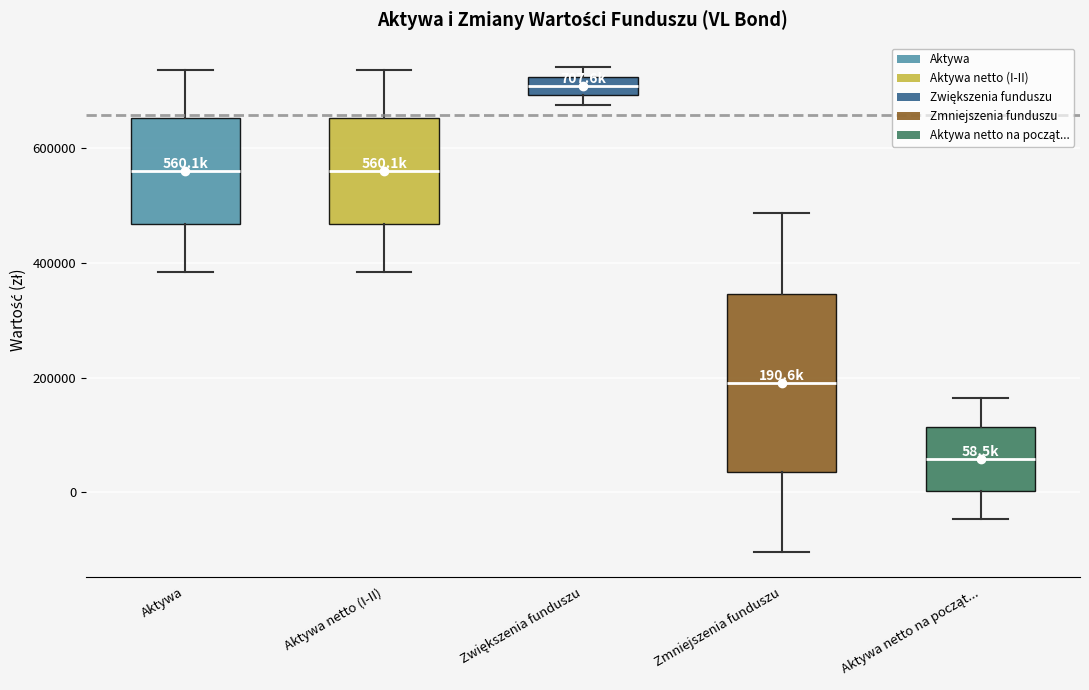

Which box's median line is the highest?

Zwiększenia funduszu